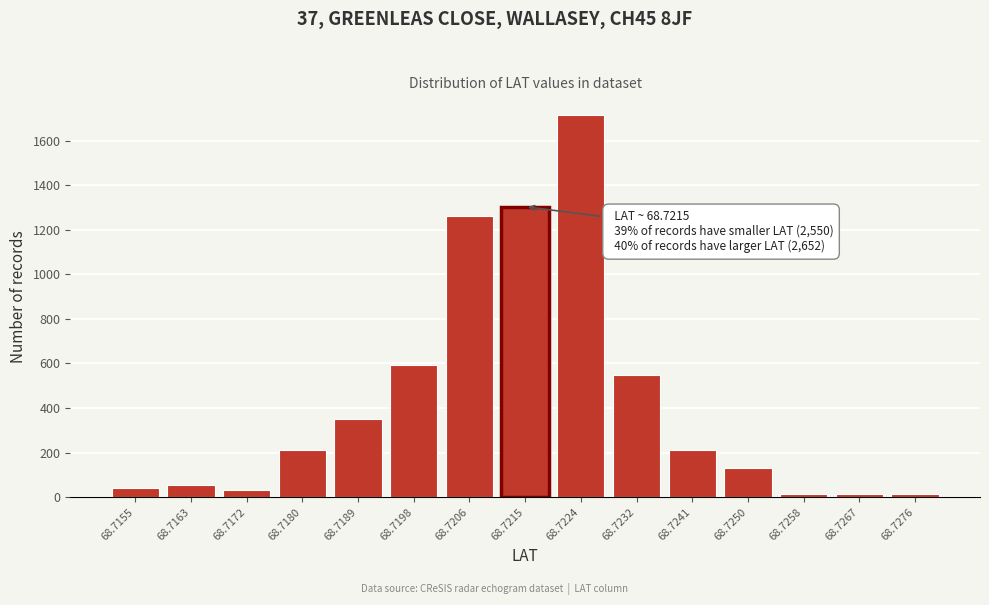

What is the maximum value shown in the chart?

1714